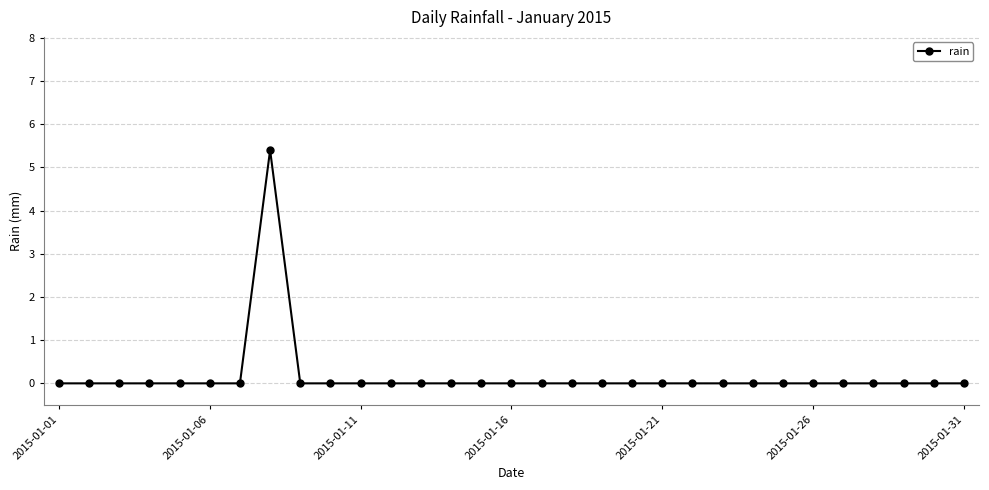

Reading left to right, transcribe all the data shown in this chart.

0.0	0.0	0.0	0.0	0.0	0.0	0.0	5.4	0.0	0.0	0.0	0.0	0.0	0.0	0.0	0.0	0.0	0.0	0.0	0.0	0.0	0.0	0.0	0.0	0.0	0.0	0.0	0.0	0.0	0.0	0.0